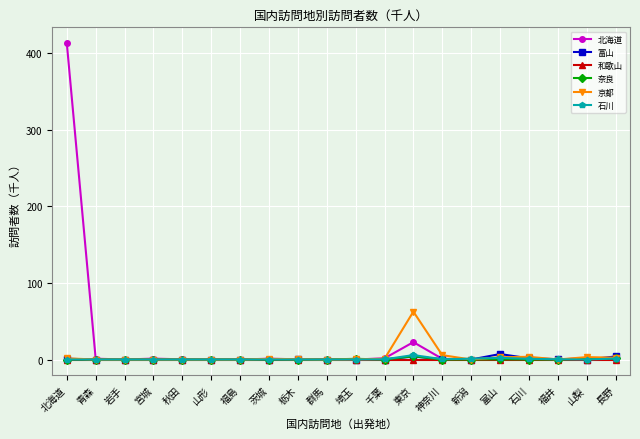

What is the difference between the 北海道 values at 山梨 and 青森?

0.8